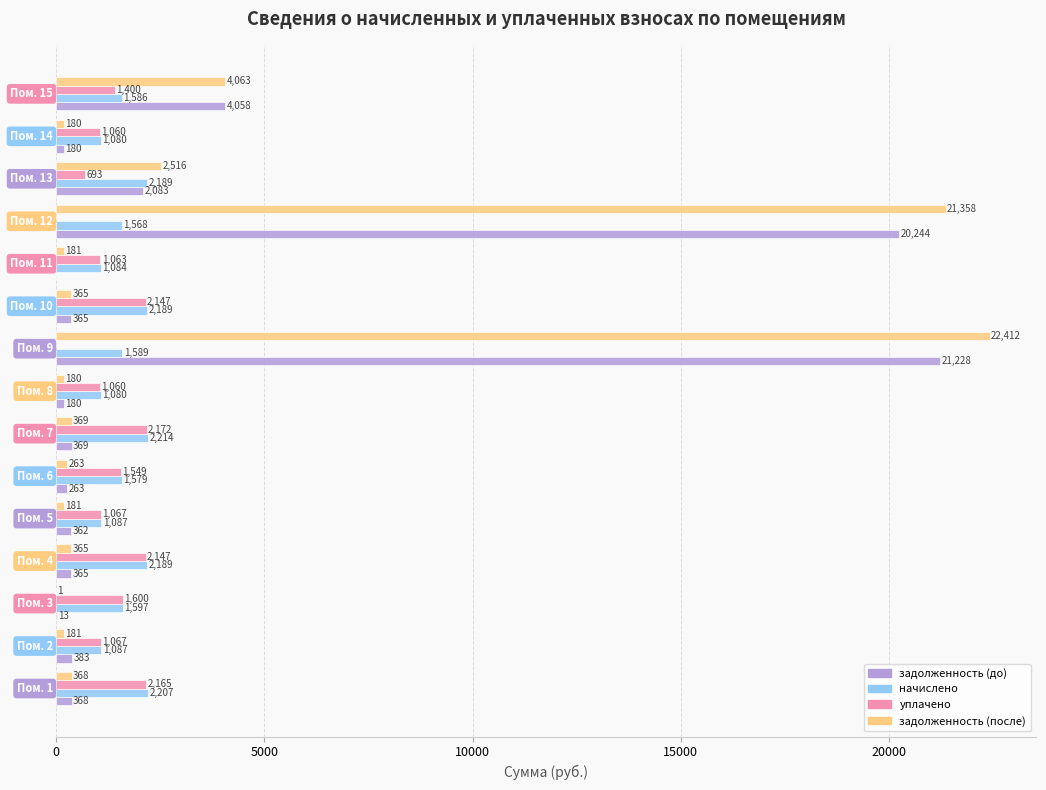

What is the greatest value displayed?

22412.3